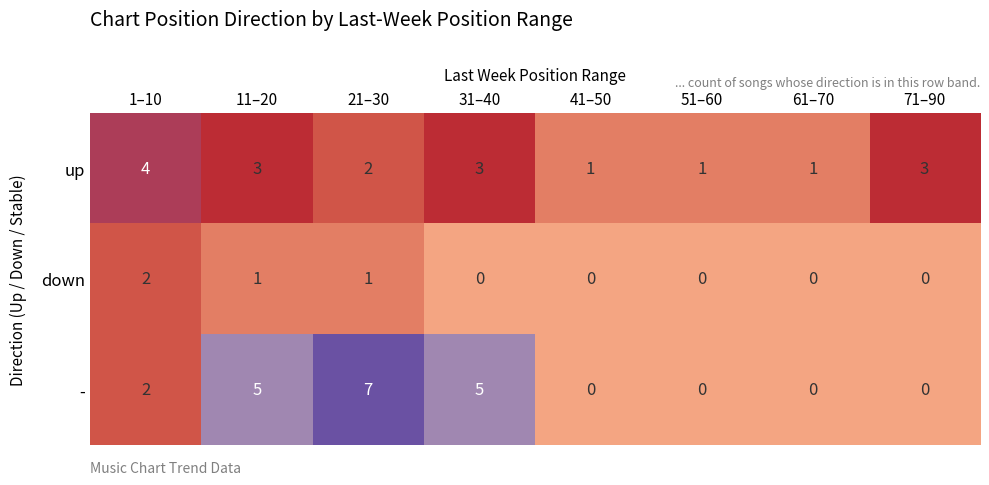

What is the total value across all series at 11–20?

9